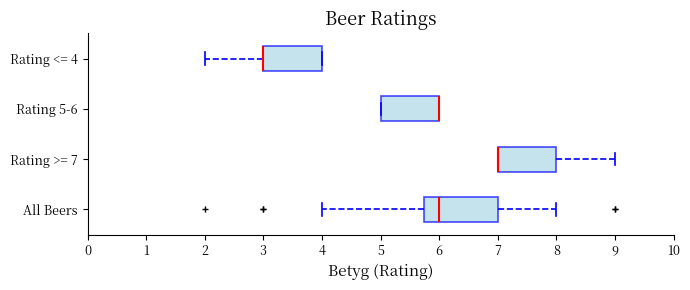

Reading bottom to top, read every box against the x-axis: the position of its median line, the range the box covers, and the ends of its whiskers. The values are not printed on the chart, so give them approximately, as read against the axis.

All Beers: median 6.0, box 5.8 to 7.0, whiskers 4.0 to 8.0
Rating >= 7: median 7.0 (drawn on the box's left edge), box 7.0 to 8.0, whiskers 7.0 to 9.0
Rating 5-6: median 6.0 (drawn on the box's right edge), box 5.0 to 6.0, whiskers 5.0 to 6.0
Rating <= 4: median 3.0 (drawn on the box's left edge), box 3.0 to 4.0, whiskers 2.0 to 4.0